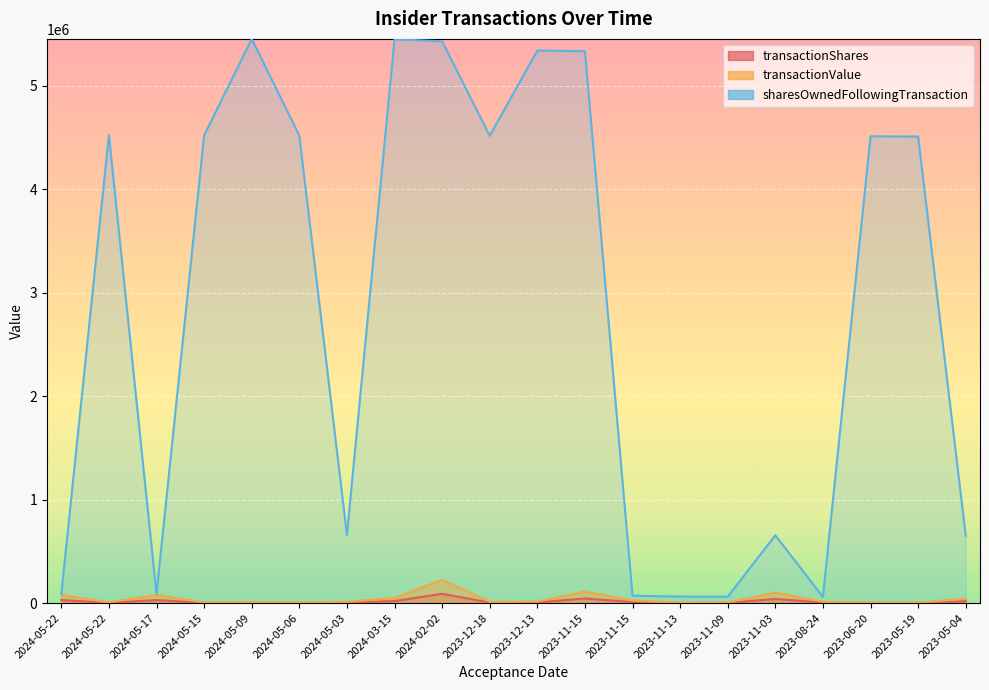

What is the sum of all sharesOwnedFollowingTransaction values?

56517938